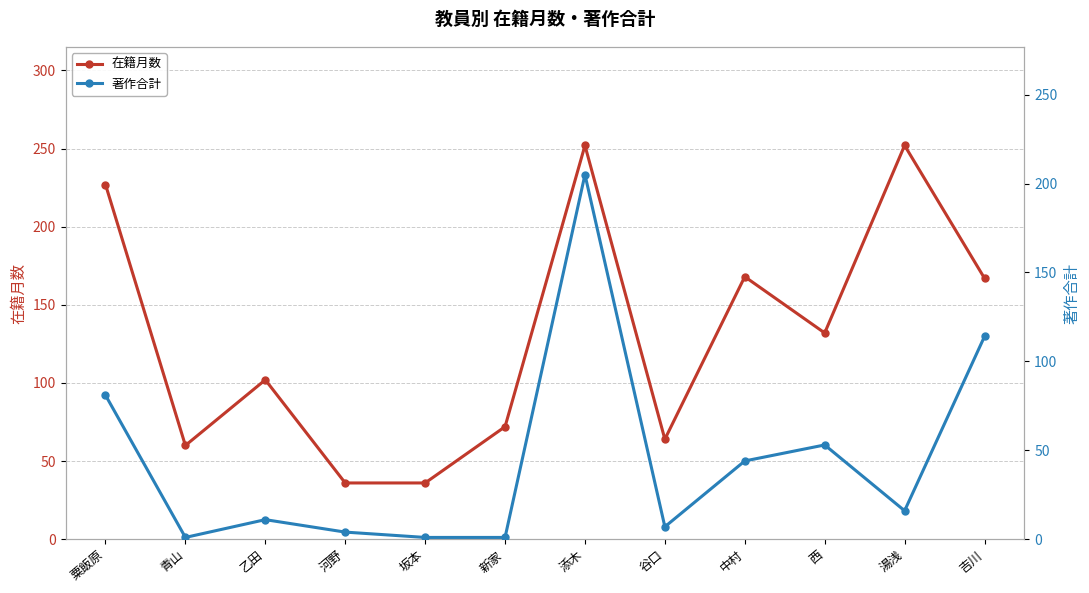

How many lines are shown in the chart?

2